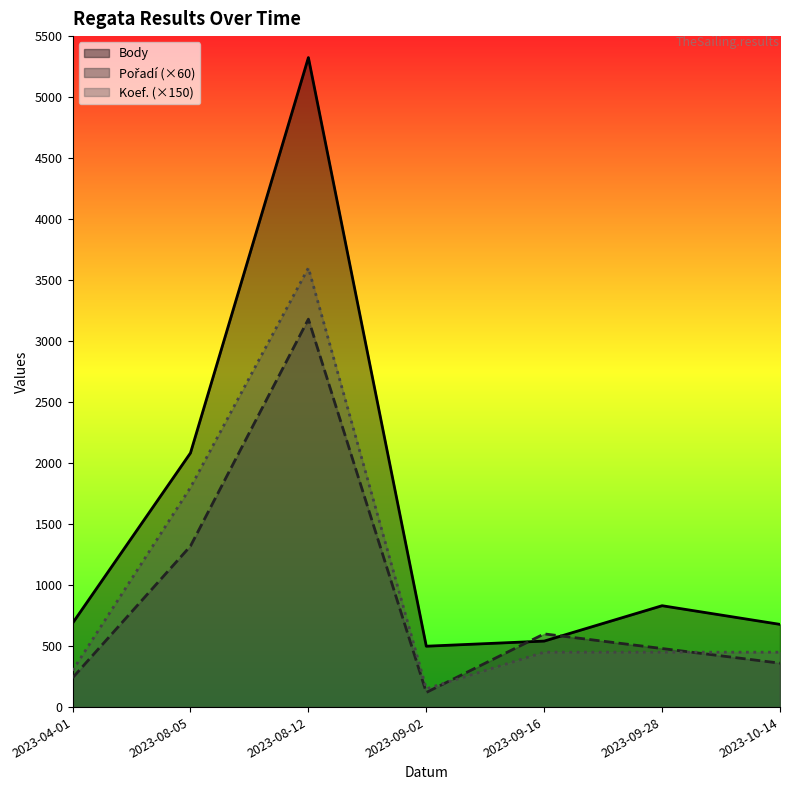

What is the label of the 7th point from the left?

2023-10-14